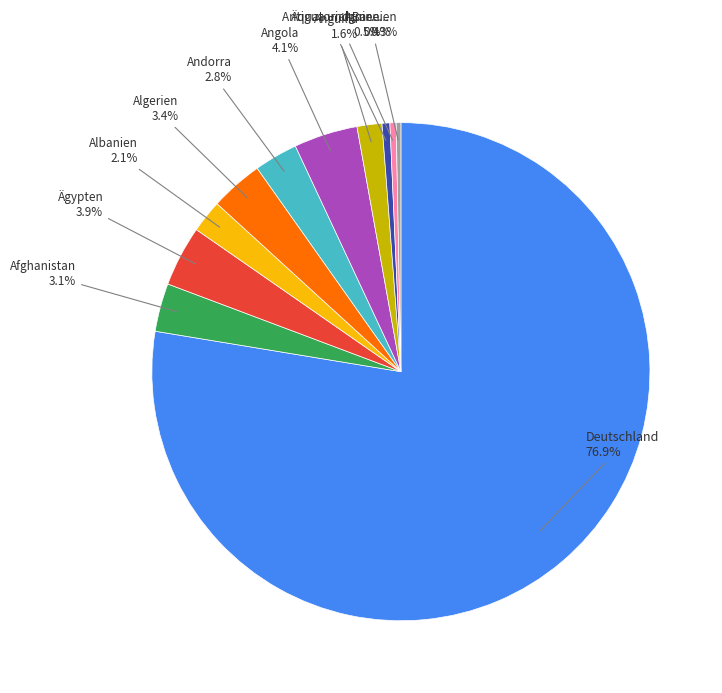

Do Äquatorialguinea and Armenien together represent more than half of the pie?

No